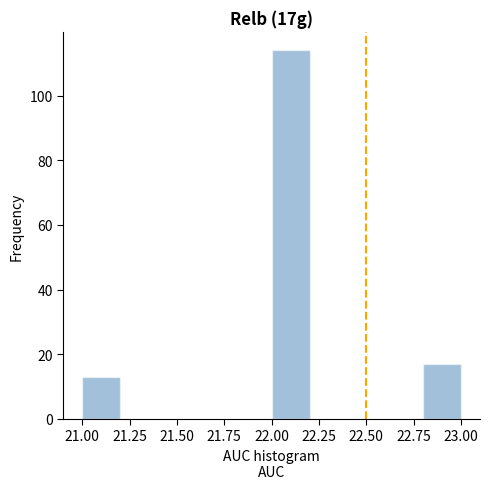

Reading left to right, transcribe this chart: for each bar, give the range it covers on the x-axis and its height. The values are not printed on the chart, so give them approximately, as read against the axis.

21.0 to 21.2: 14
21.2 to 21.4: 0
21.4 to 21.6: 0
21.6 to 21.8: 0
21.8 to 22.0: 0
22.0 to 22.2: 114
22.2 to 22.4: 0
22.4 to 22.6: 0
22.6 to 22.8: 0
22.8 to 23.0: 18